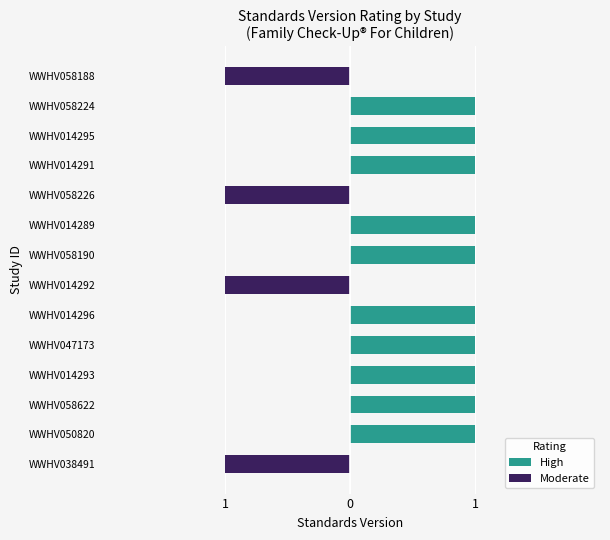

Which series has the widest spread of values?

High